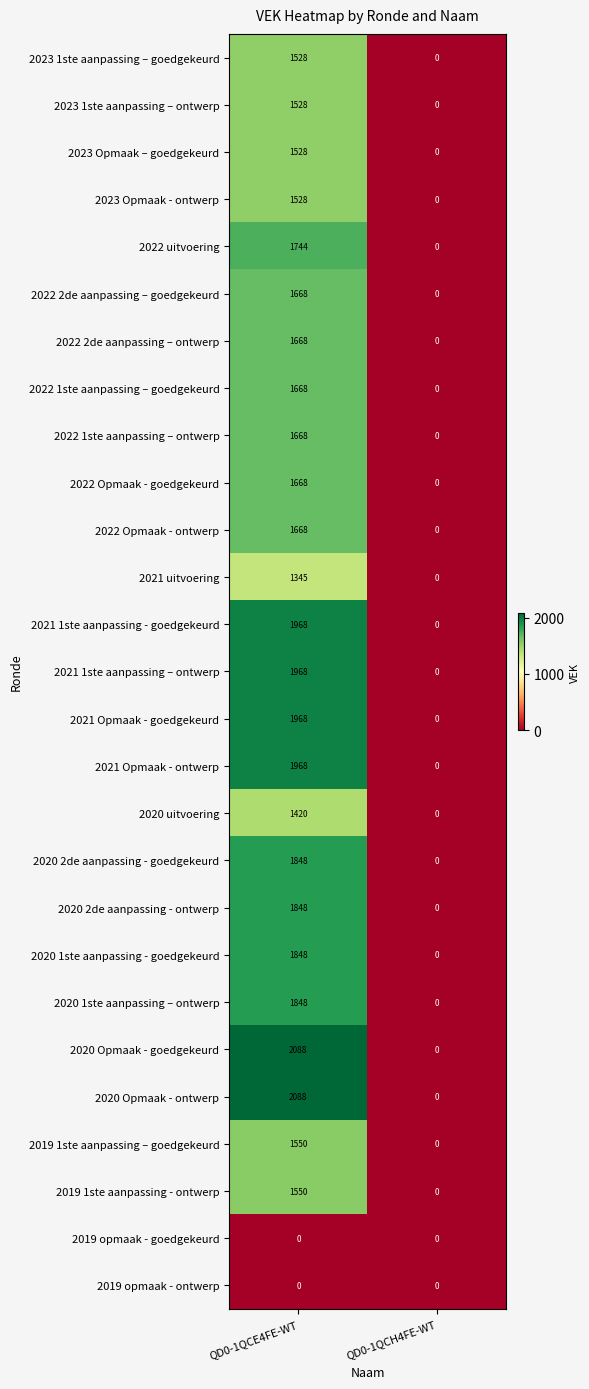

How many positive values does the 2022 2de aanpassing – ontwerp series have?

1